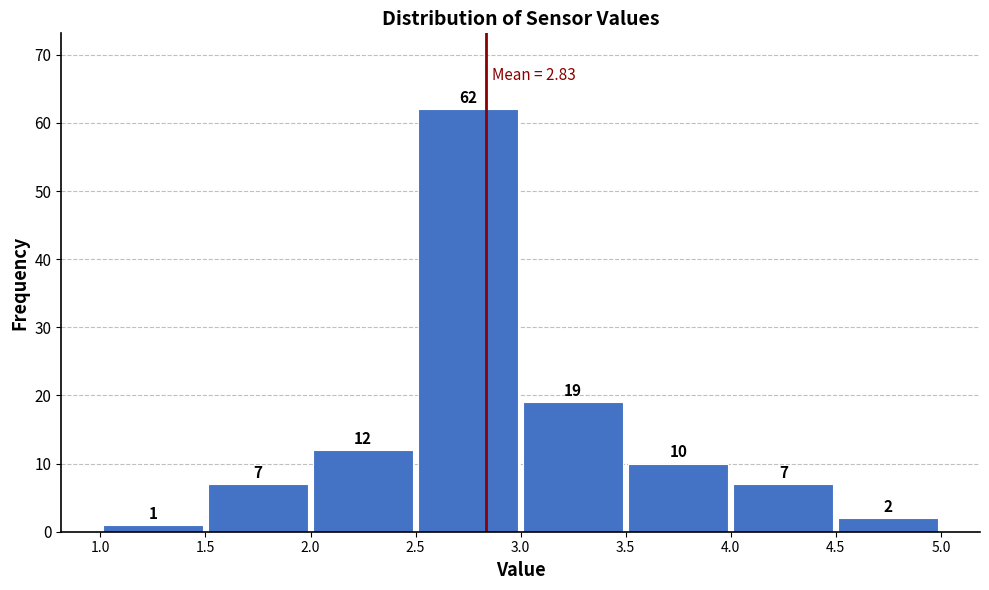

Reading left to right, transcribe this chart: for each bar, give the range it covers on the x-axis and its height.

1.0 to 1.5: 1
1.5 to 2.0: 7
2.0 to 2.5: 12
2.5 to 3.0: 62
3.0 to 3.5: 19
3.5 to 4.0: 10
4.0 to 4.5: 7
4.5 to 5.0: 2